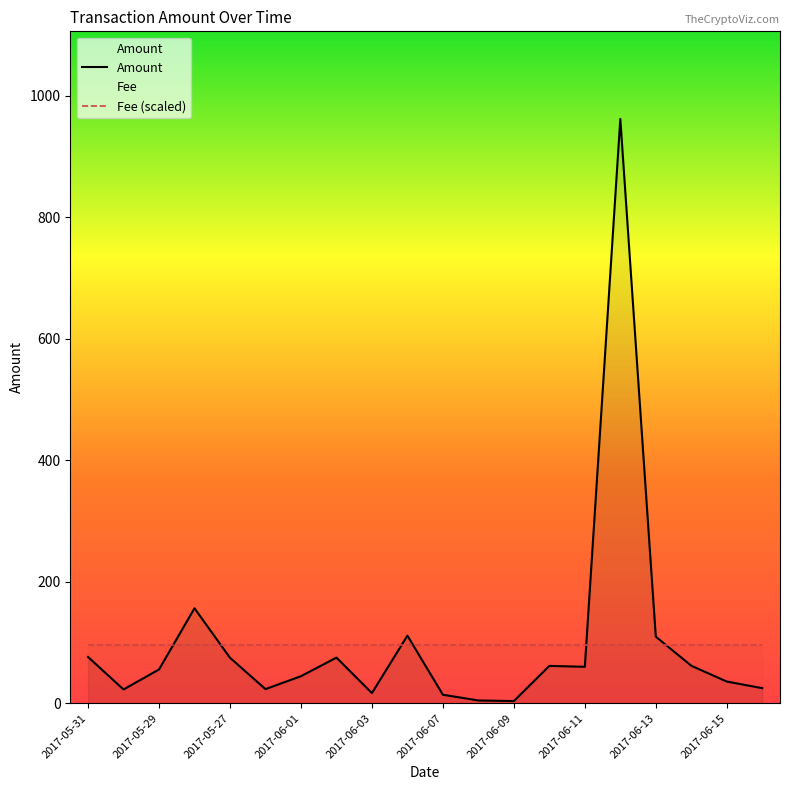

Between 2017-05-31 and 2017-06-03, which is larger?

2017-05-31